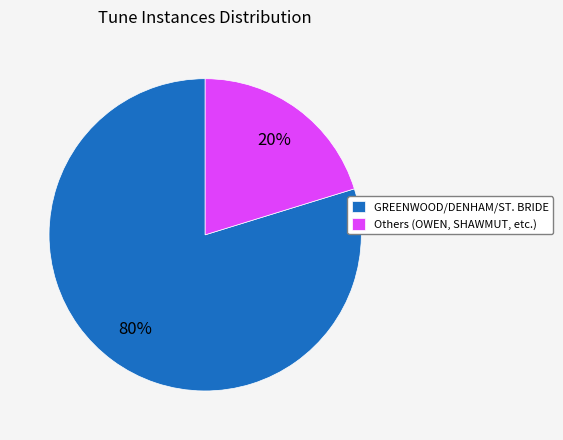

To the nearest percent, what is the average slice percentage?

50%